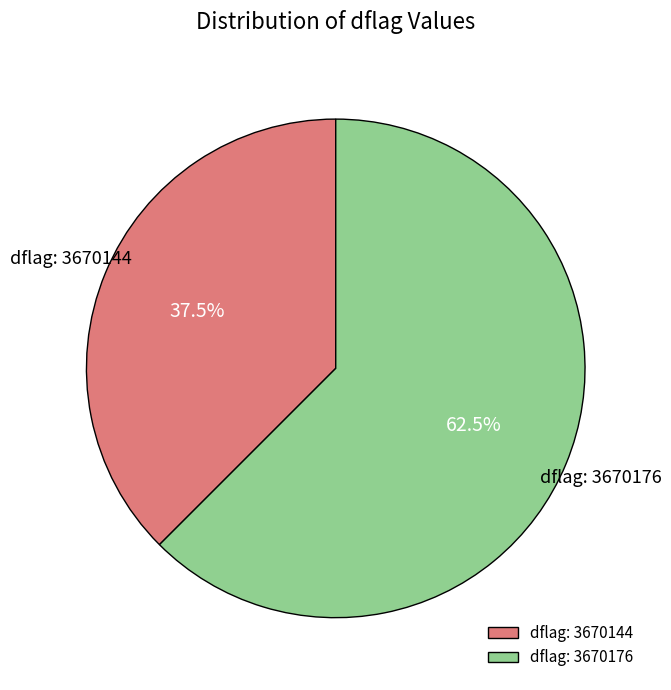

Which category has the smallest portion of the pie?

dflag: 3670144